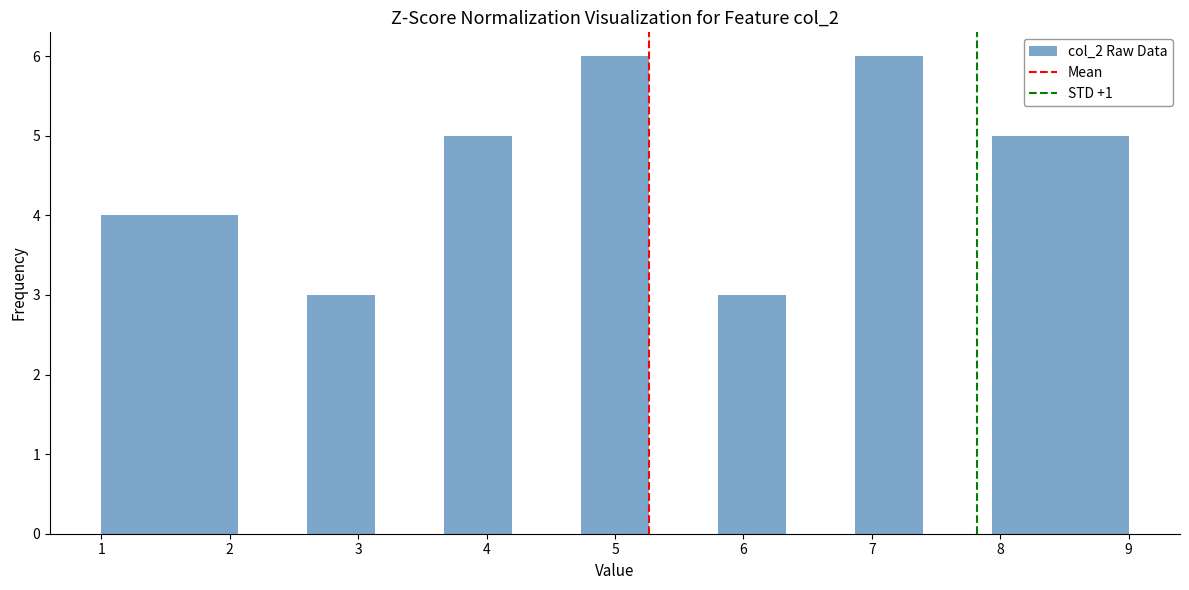

Reading left to right, list every bar in this chart as the range it spans on the x-axis followed by its height. Neither the bar edges nor the heights are printed on the chart, so give them approximately, as read against the axes.

1.0 to 1.5: 4
1.5 to 2.1: 4
2.1 to 2.6: 0
2.6 to 3.1: 3
3.1 to 3.7: 0
3.7 to 4.2: 5
4.2 to 4.7: 0
4.7 to 5.3: 6
5.3 to 5.8: 0
5.8 to 6.3: 3
6.3 to 6.9: 0
6.9 to 7.4: 6
7.4 to 7.9: 0
7.9 to 8.5: 5
8.5 to 9.0: 5